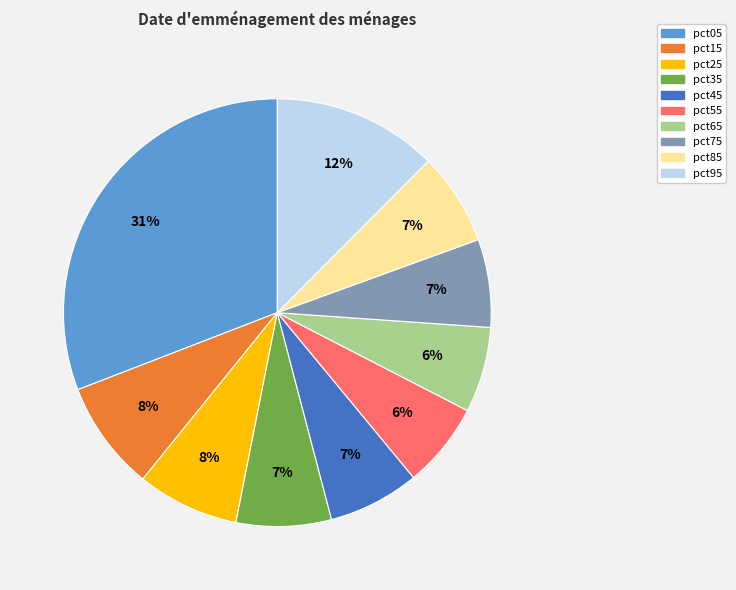

The pct35 slice represents 1% of the pie. True or false?

False